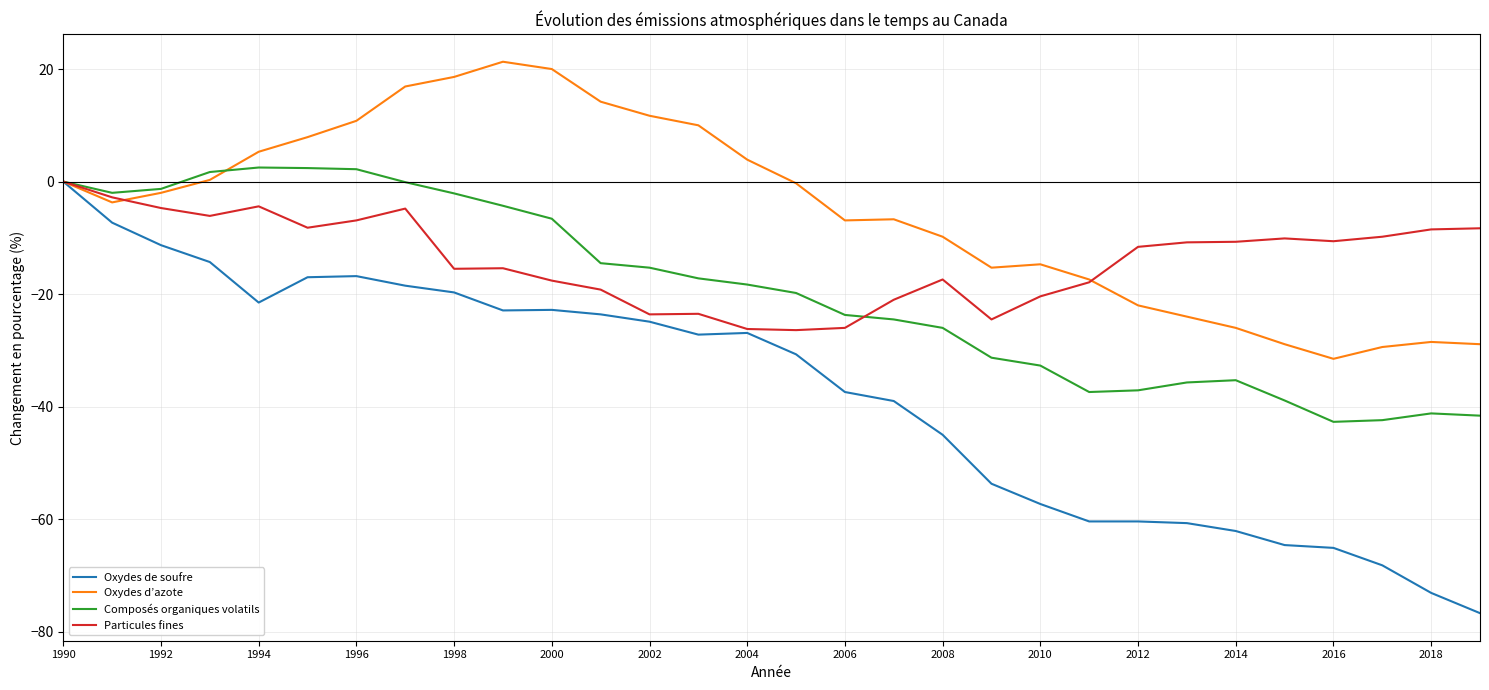

Which series has the widest spread of values?

Oxydes de soufre